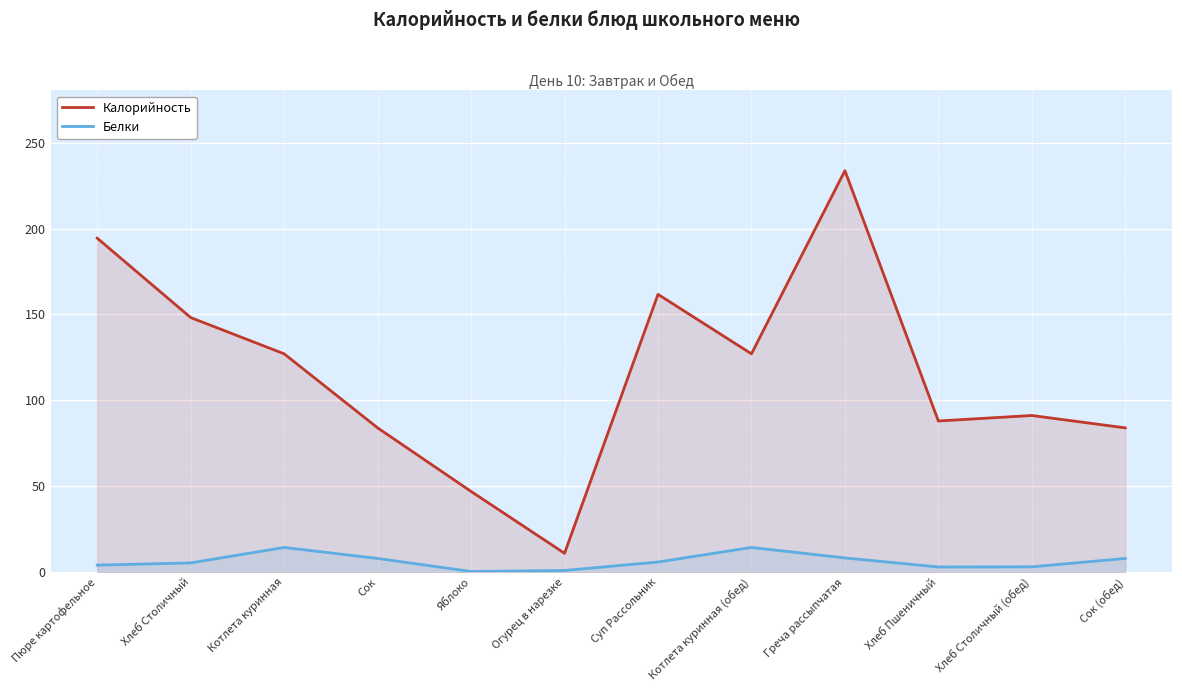

At which category is the sum across all series the highest?

Греча рассыпчатая